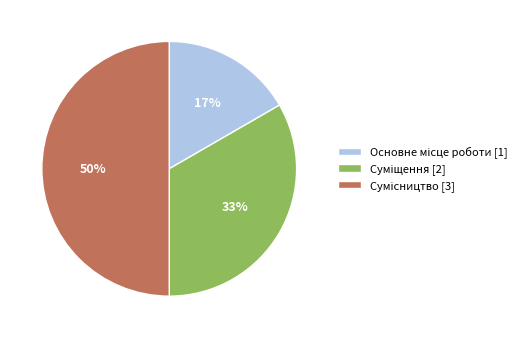

To the nearest percent, what is the difference between the largest and smallest slice percentages?

33%